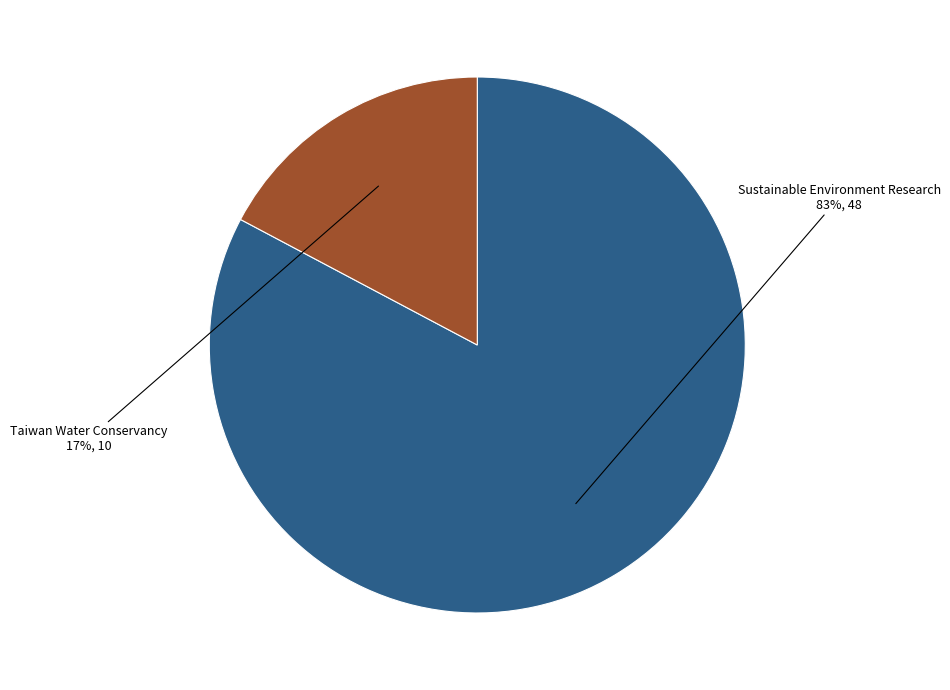

Which has a higher value, Sustainable Environment Research or Taiwan Water Conservancy?

Sustainable Environment Research